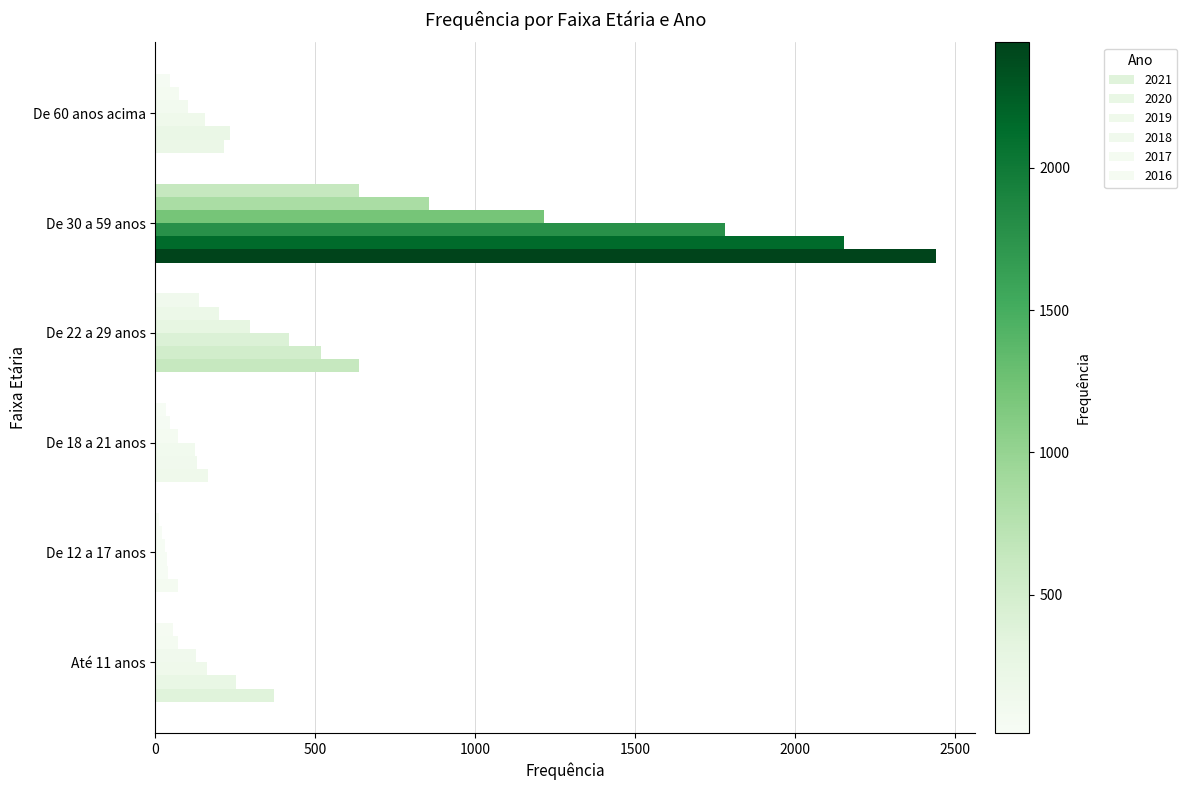

What is the maximum value shown in the chart?

2441